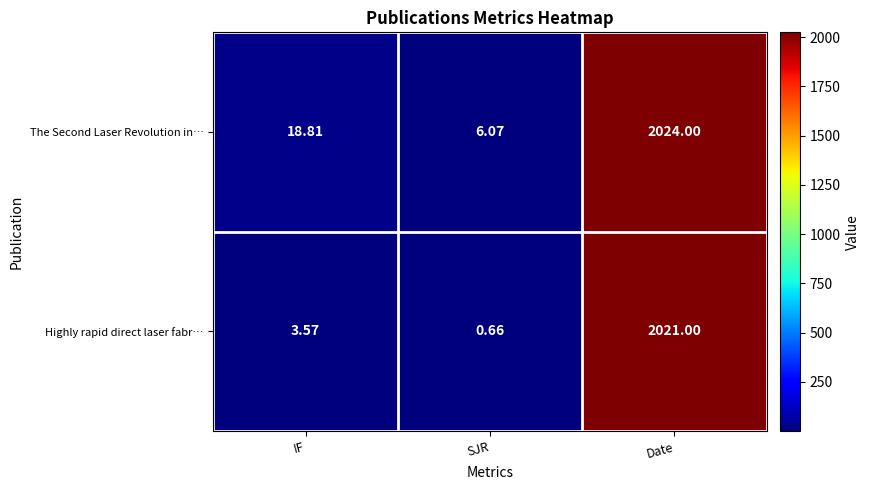

Which category has the lowest value across all series?

SJR